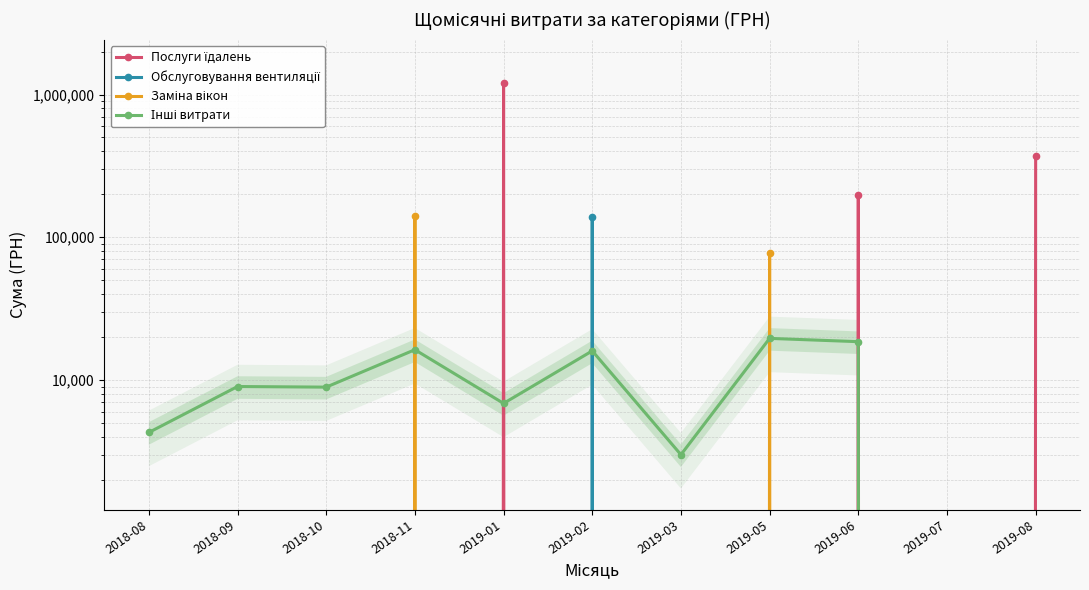

Is it true that Заміна вікон equals 55115.8 at 2019-03?

False